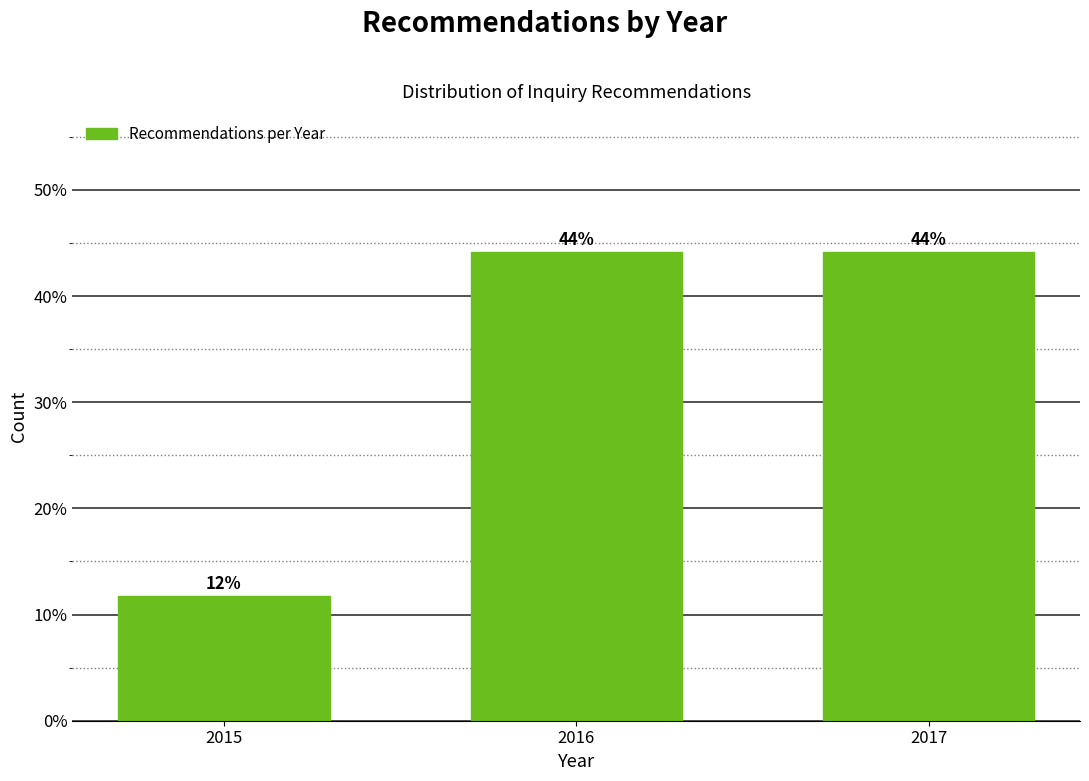

At which label is the value closest to 27?

2015